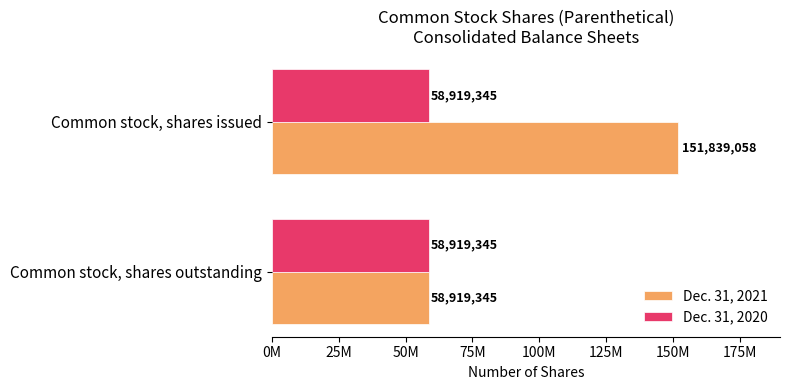

Which series has the widest spread of values?

Dec. 31, 2021